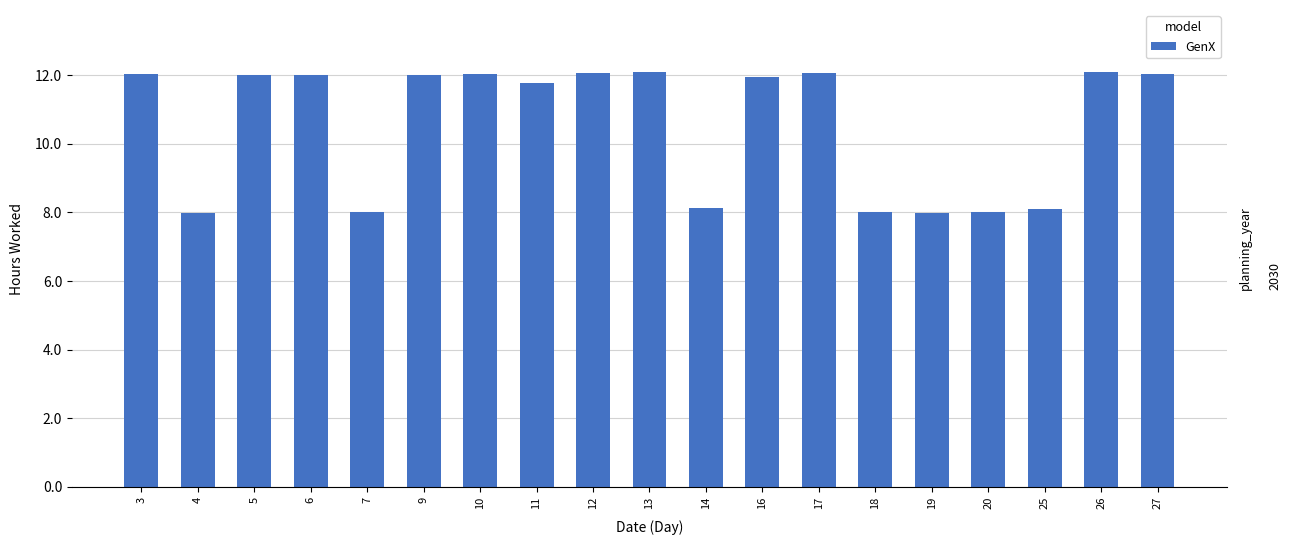

What is the sum of all values?

200.3